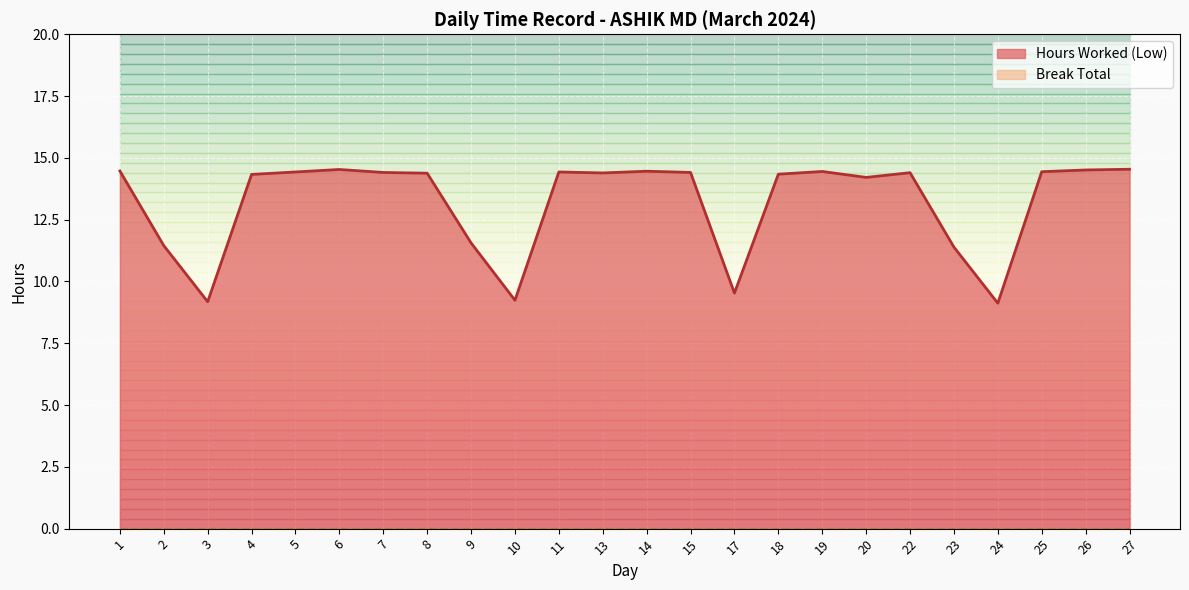

True or false: the data shows 4.3 at 23.

False